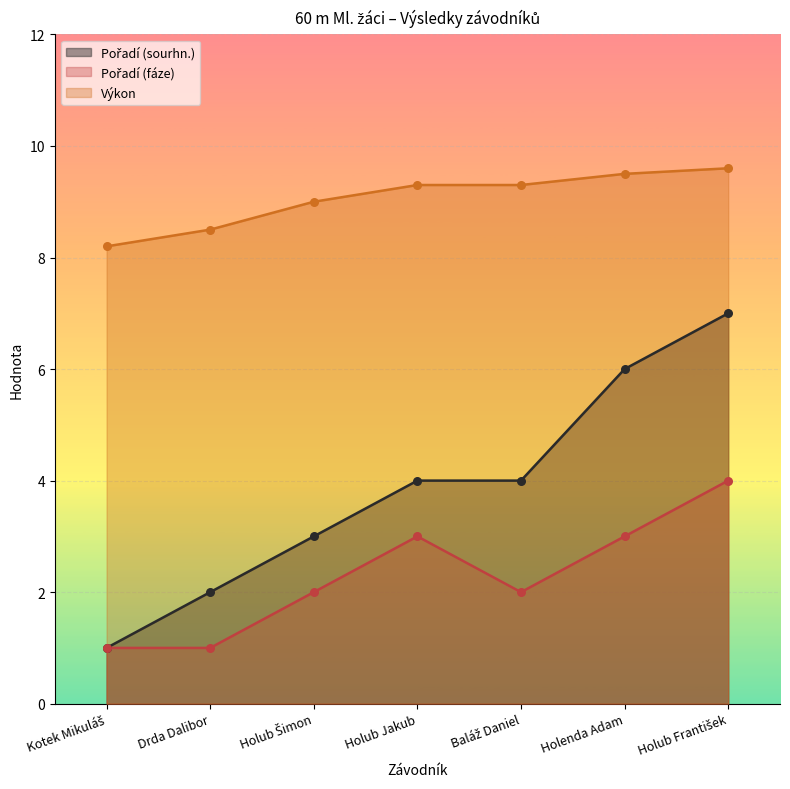

Which series has the largest Y range (max minus min)?

Pořadí (sourhn.)